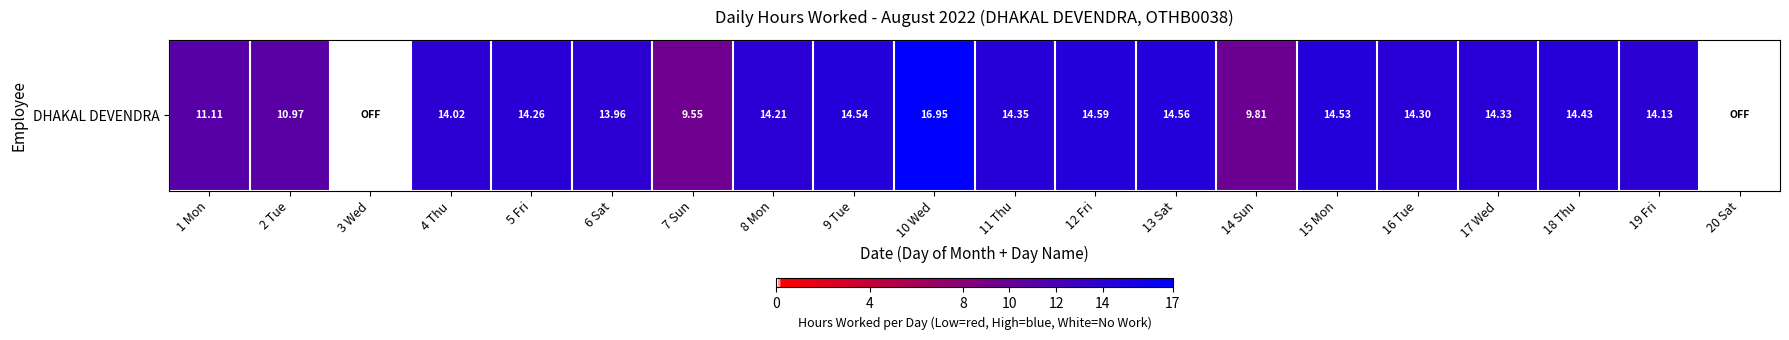

At which label is the value closest to 8?

7 Sun